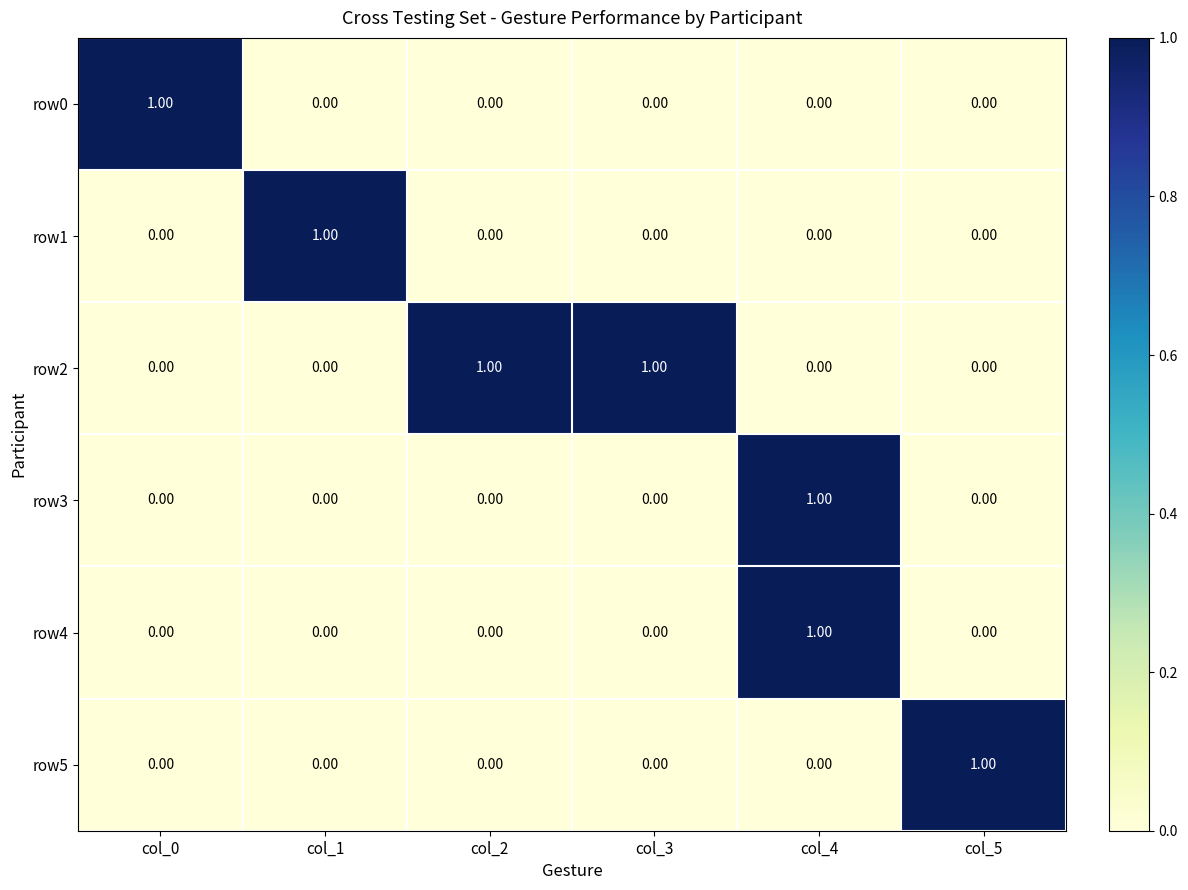

Which series has the largest total across all categories?

row2